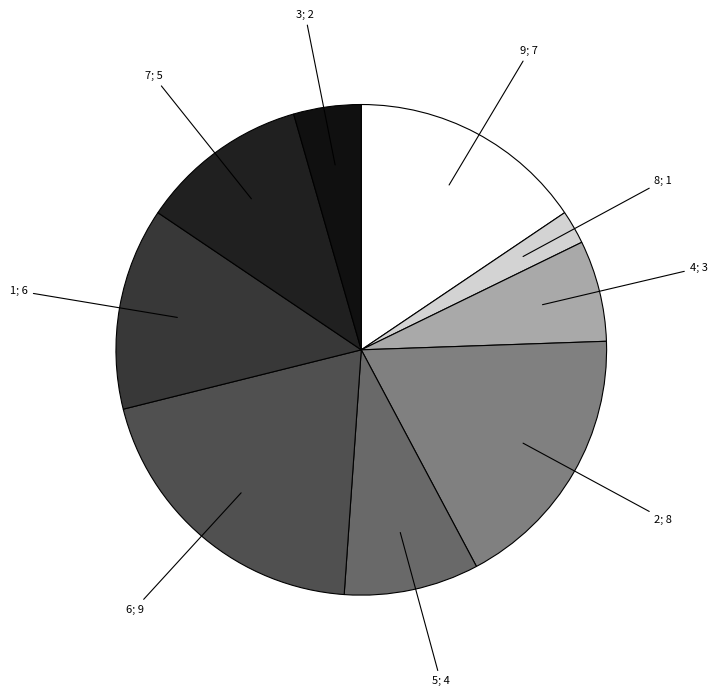

To the nearest percent, what is the average slice percentage?

11%